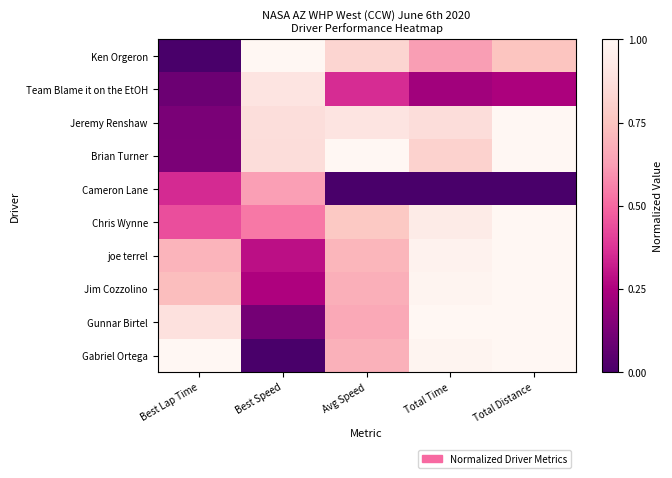

Between Avg Speed and Total Distance, which series saw the biggest shift?

Gunnar Birtel